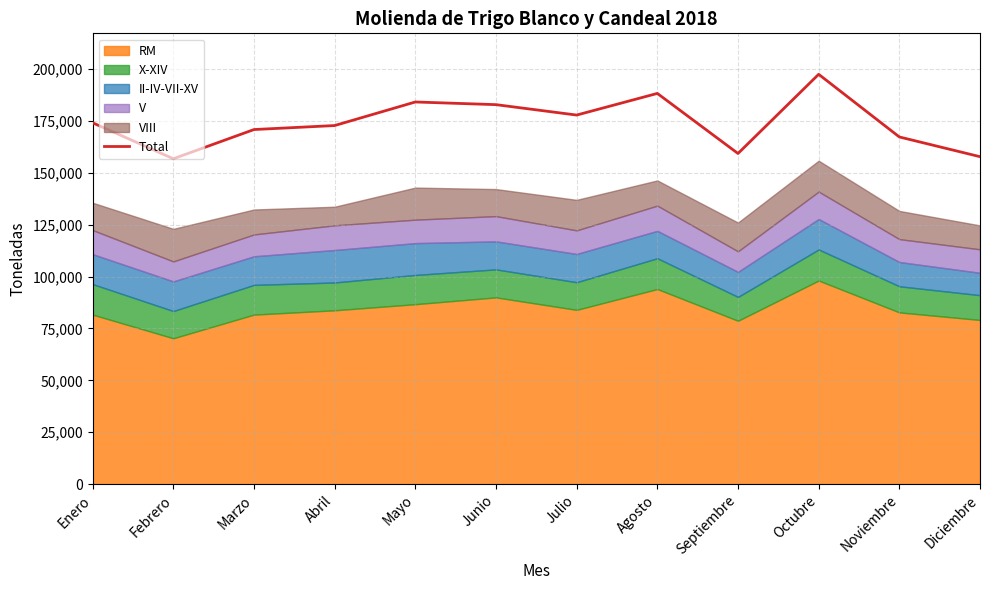

Rank the categories by value from highest to lowest.

Octubre, Agosto, Mayo, Junio, Julio, Enero, Abril, Marzo, Noviembre, Septiembre, Diciembre, Febrero